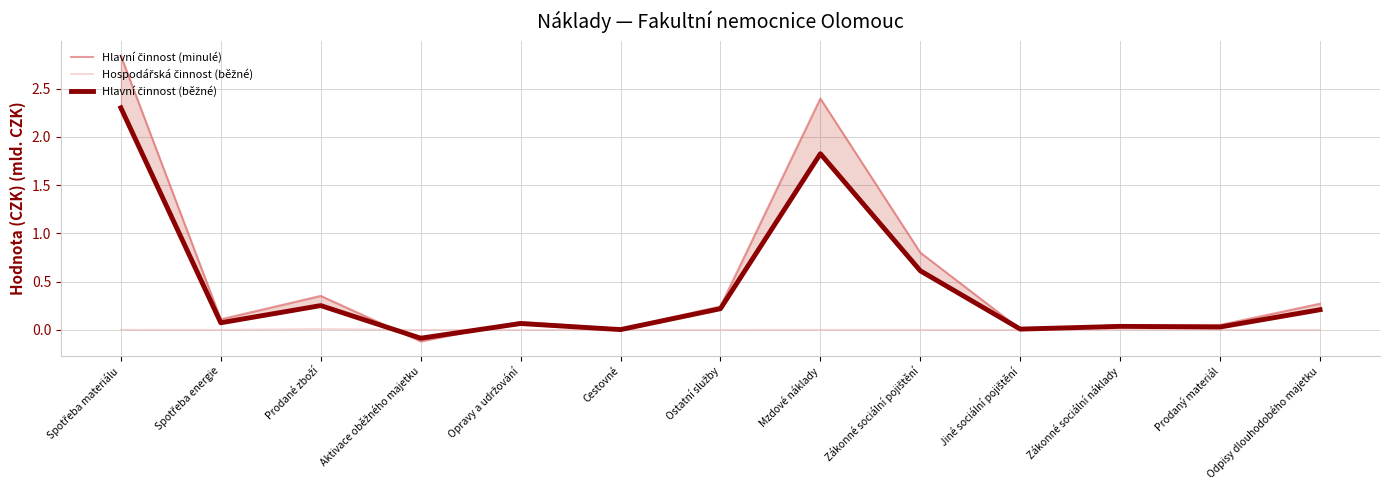

Reading left to right, list all the values displayed in this chart.

Hlavní činnost (minulé): Spotřeba materiálu=2.8	Spotřeba energie=0.1	Prodané zboží=0.4	Aktivace oběžného majetku=-0.1	Opravy a udržování=0.1	Cestovné=0.0	Ostatní služby=0.2	Mzdové náklady=2.4	Zákonné sociální pojištění=0.8	Jiné sociální pojištění=0.0	Zákonné sociální náklady=0.0	Prodaný materiál=0.1	Odpisy dlouhodobého majetku=0.3
Hospodářská činnost (běžné): Spotřeba materiálu=0.0	Spotřeba energie=0.0	Prodané zboží=0.0	Aktivace oběžného majetku=-0.0	Opravy a udržování=0.0	Cestovné=0.0	Ostatní služby=0.0	Mzdové náklady=0.0	Zákonné sociální pojištění=0.0	Jiné sociální pojištění=0.0	Zákonné sociální náklady=0.0	Prodaný materiál=0.0	Odpisy dlouhodobého majetku=0.0
Hlavní činnost (běžné): Spotřeba materiálu=2.3	Spotřeba energie=0.1	Prodané zboží=0.3	Aktivace oběžného majetku=-0.1	Opravy a udržování=0.1	Cestovné=0.0	Ostatní služby=0.2	Mzdové náklady=1.8	Zákonné sociální pojištění=0.6	Jiné sociální pojištění=0.0	Zákonné sociální náklady=0.0	Prodaný materiál=0.0	Odpisy dlouhodobého majetku=0.2